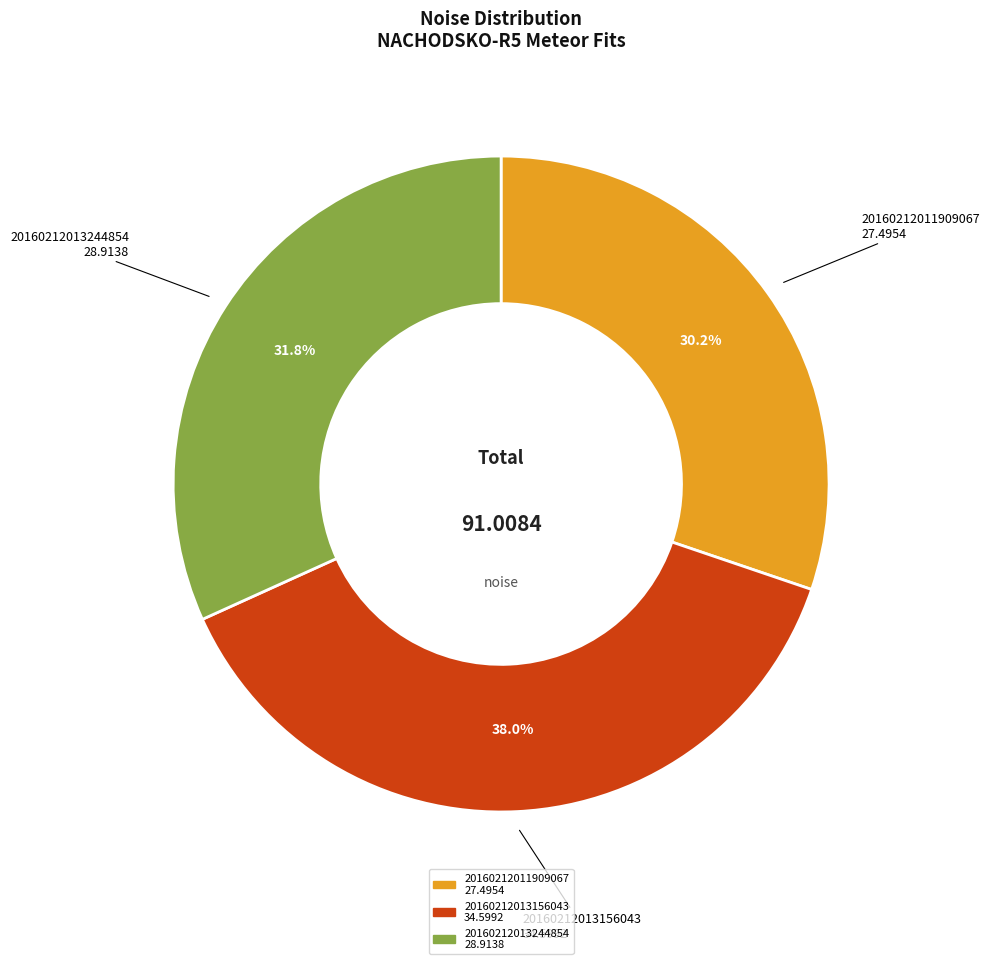

Rank the categories by value from highest to lowest.

20160212013156043 34.5992, 20160212013244854 28.9138, 20160212011909067 27.4954